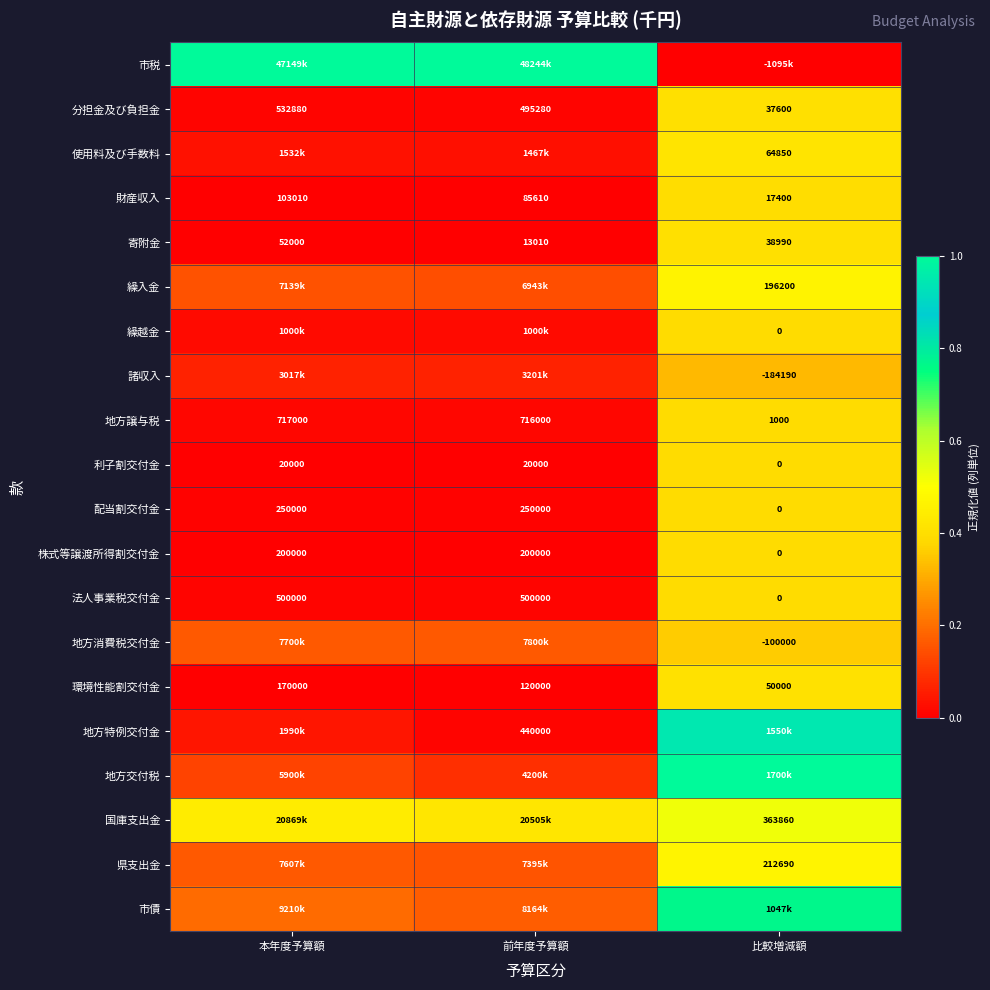

Where does the 分担金及び負担金 series first go above 495280?

本年度予算額